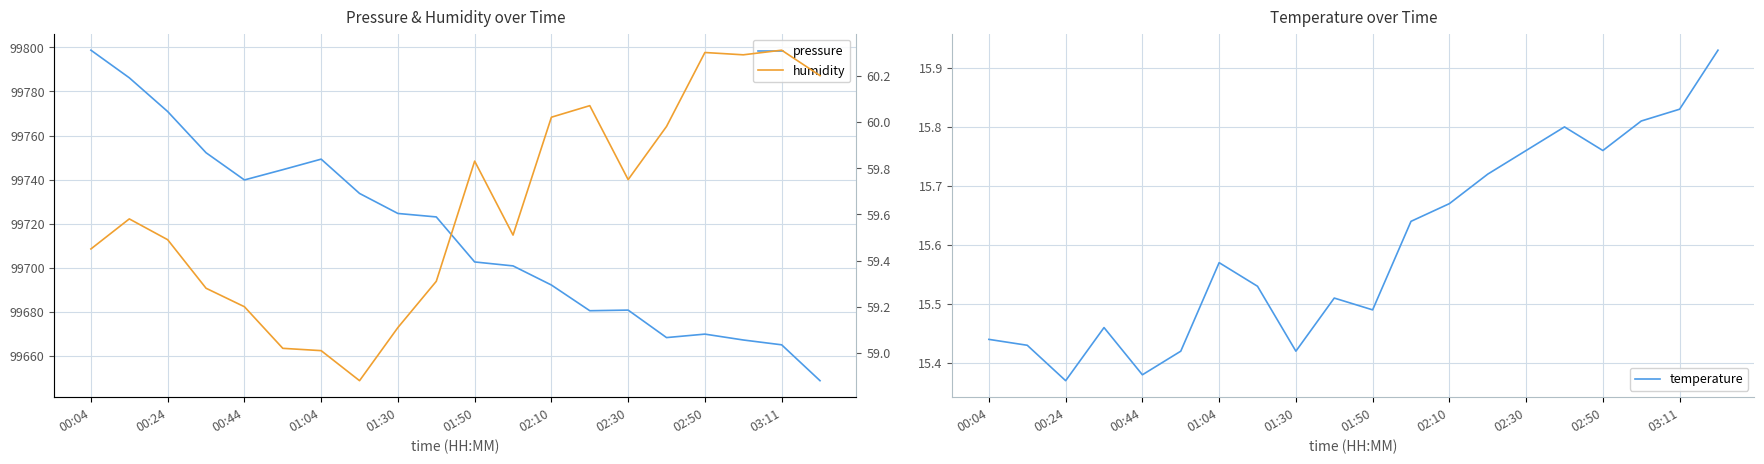

True or false: pressure and humidity intersect in this chart.

False